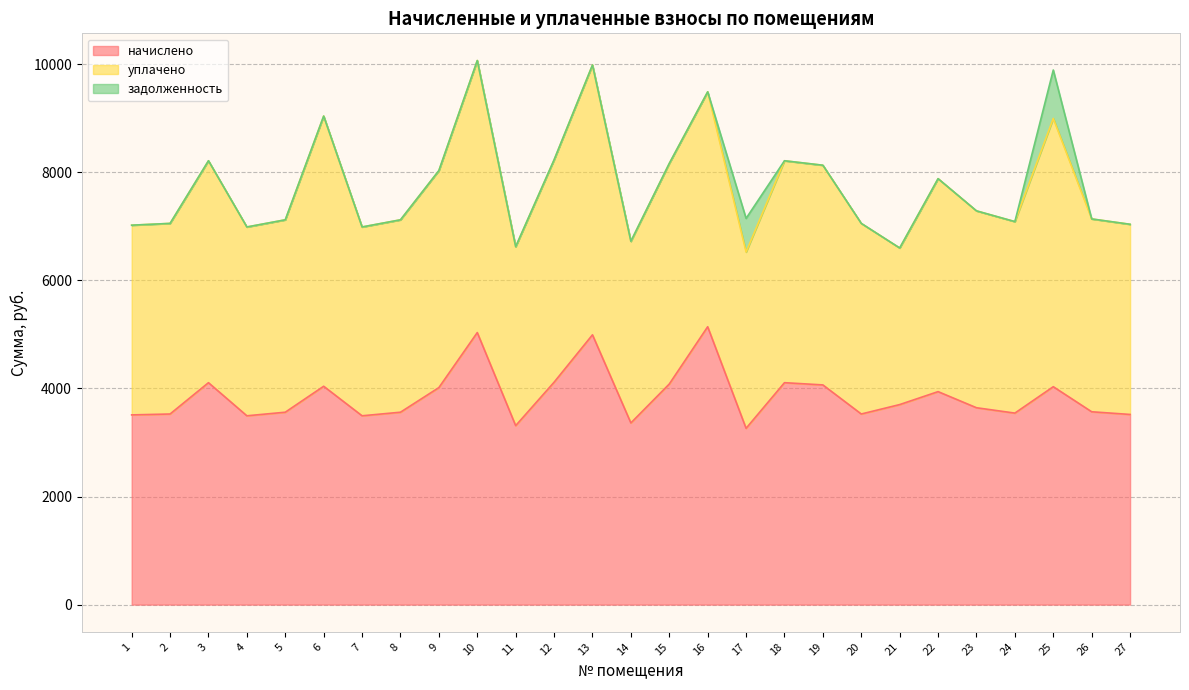

How many positive values does the задолженность series have?

2